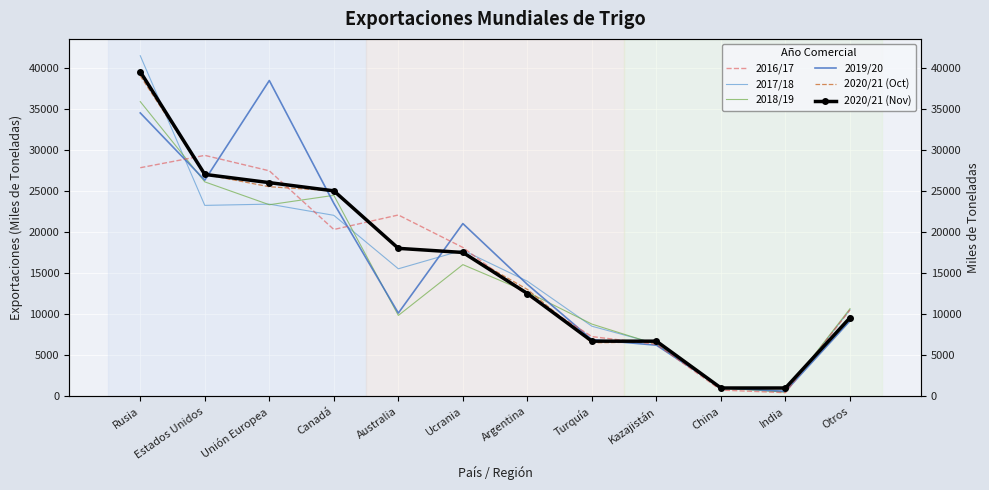

Between which two adjacent categories do 2016/17 and 2018/19 first intersect?

Rusia and Estados Unidos